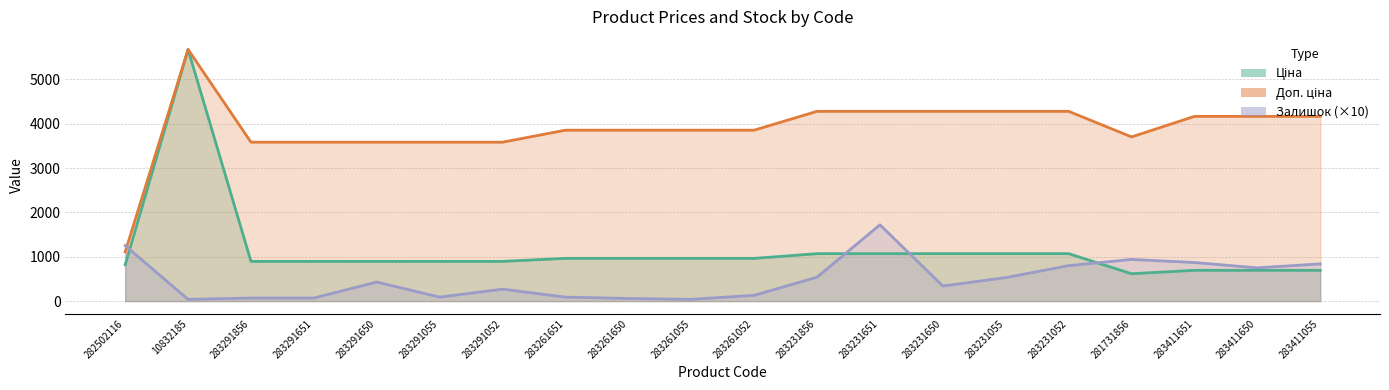

Where does the Залишок series first go above 430?

282502116